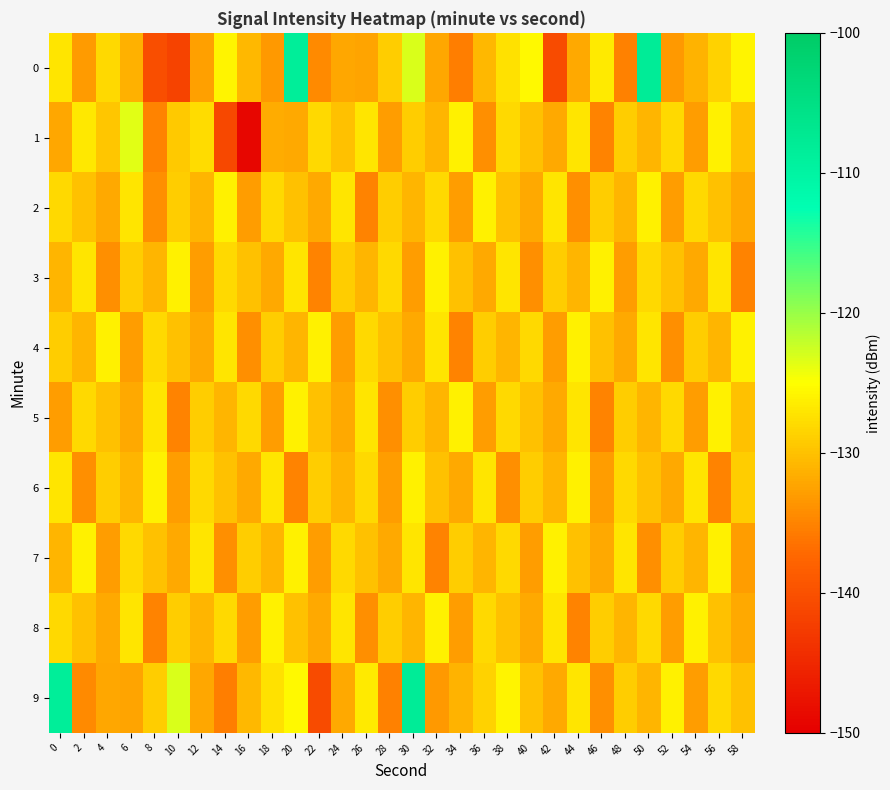

At which category is the sum across all series the highest?

30